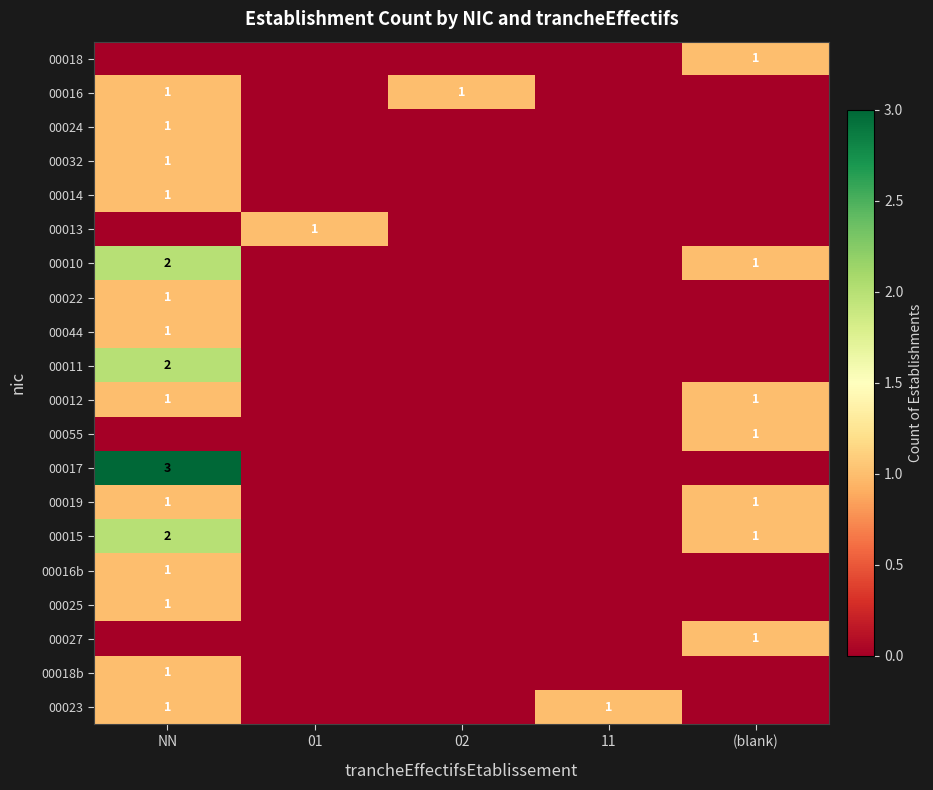

The value of 00012 at (blank) is 1. True or false?

True